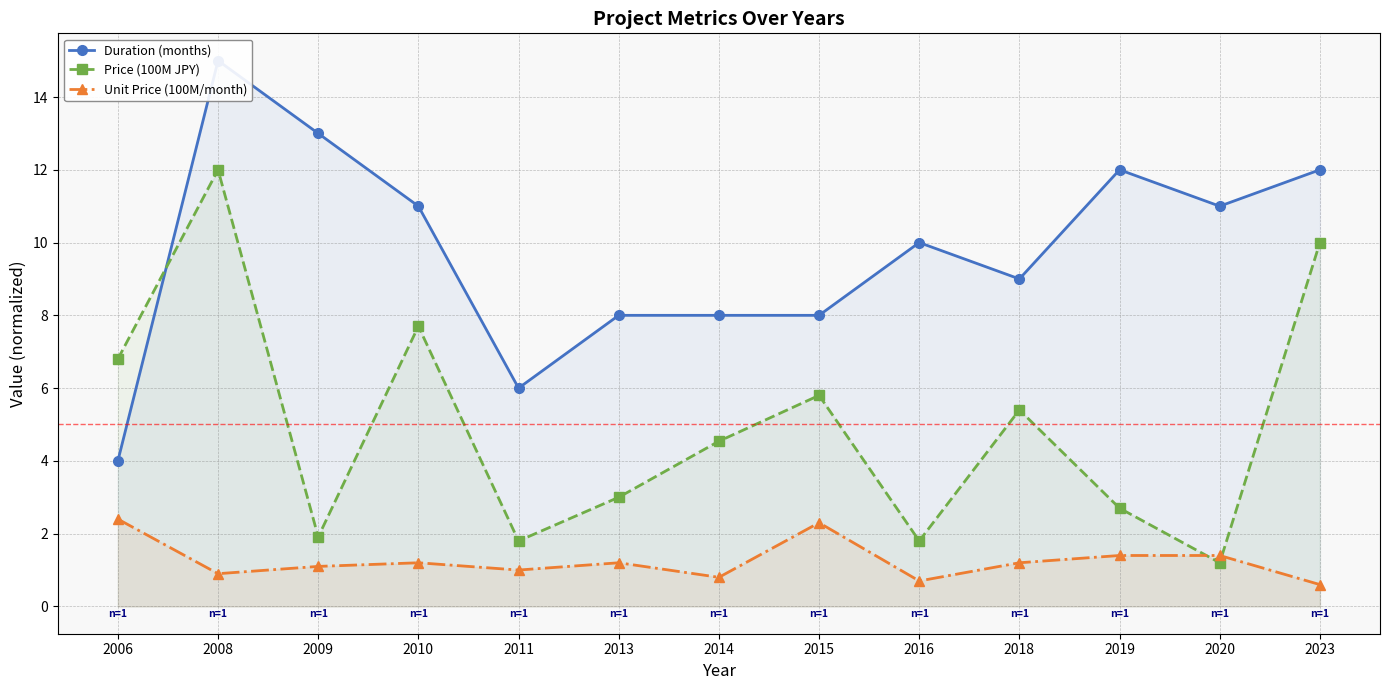

Reading left to right, extract all data points from this chart.

Duration (months): 2006=4.0	2008=15.0	2009=13.0	2010=11.0	2011=6.0	2013=8.0	2014=8.0	2015=8.0	2016=10.0	2018=9.0	2019=12.0	2020=11.0	2023=12.0
Price (100M JPY): 2006=6.8	2008=12.0	2009=1.9	2010=7.7	2011=1.8	2013=3.0	2014=4.5	2015=5.8	2016=1.8	2018=5.4	2019=2.7	2020=1.2	2023=10.0
Unit Price (100M/month): 2006=2.4	2008=0.9	2009=1.1	2010=1.2	2011=1.0	2013=1.2	2014=0.8	2015=2.3	2016=0.7	2018=1.2	2019=1.4	2020=1.4	2023=0.6